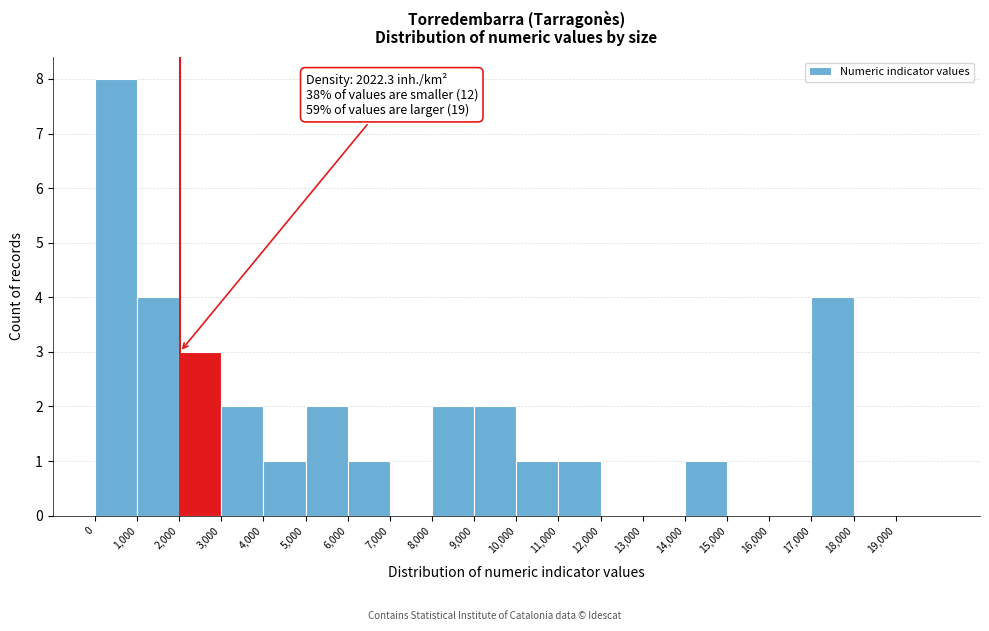

Which range on the x-axis has the tallest bar?

0 to 1000